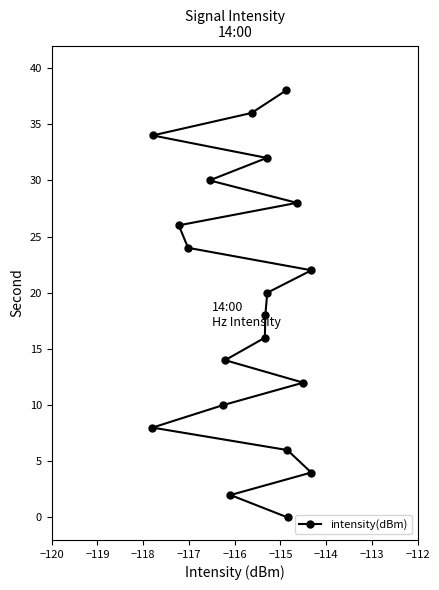

How many lines are shown in the chart?

1